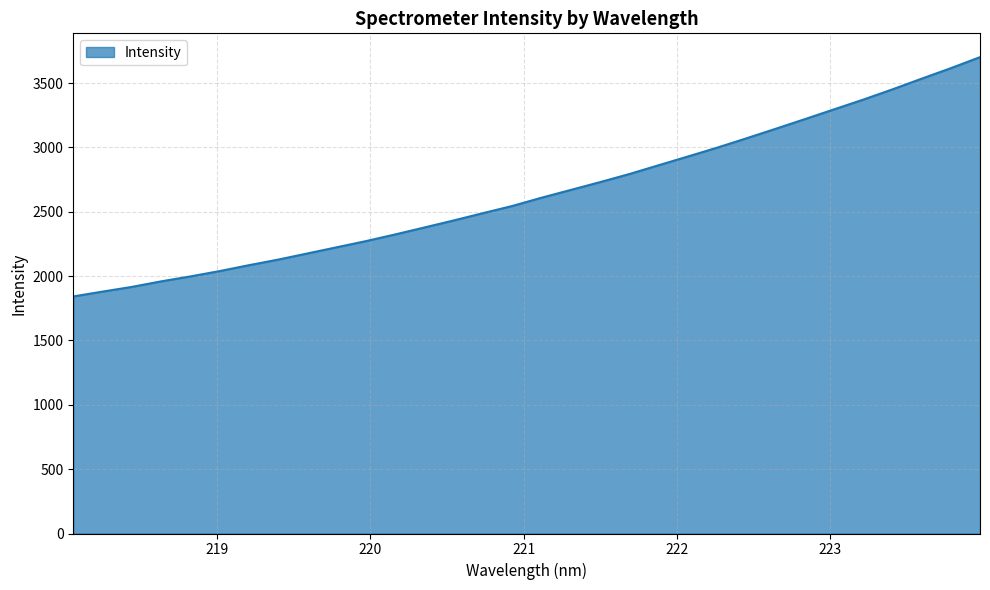

What is the difference between the maximum and minimum values?

1859.3